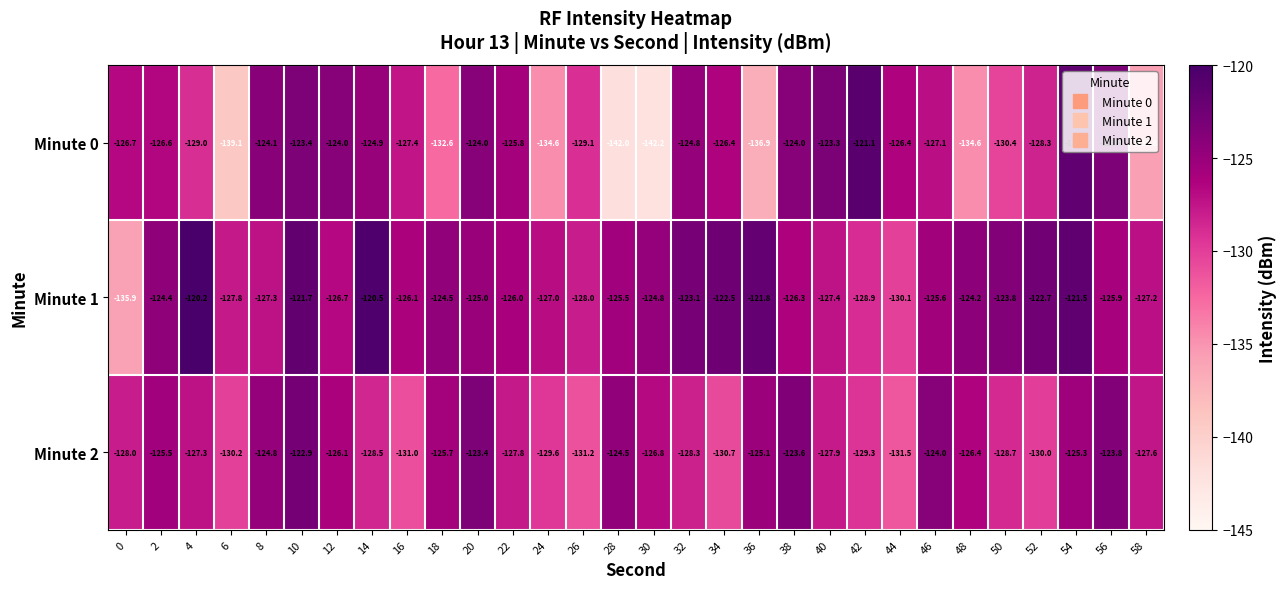

Which category has the lowest value across all series?

30